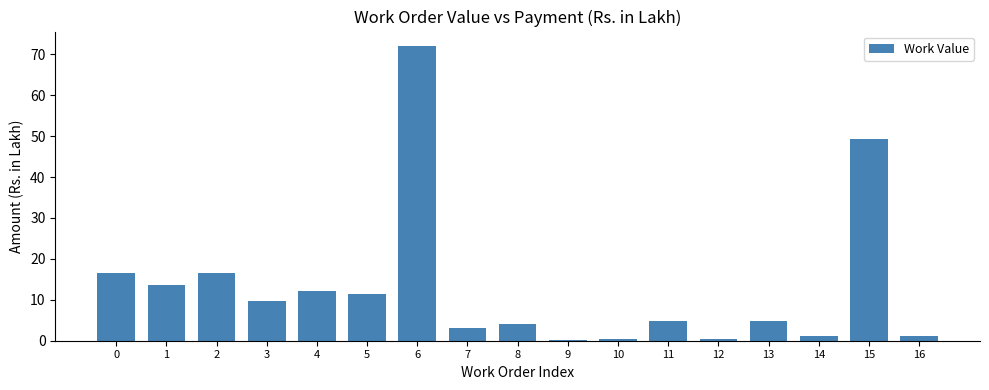

What is the value of the 2nd bar from the left?

13.5